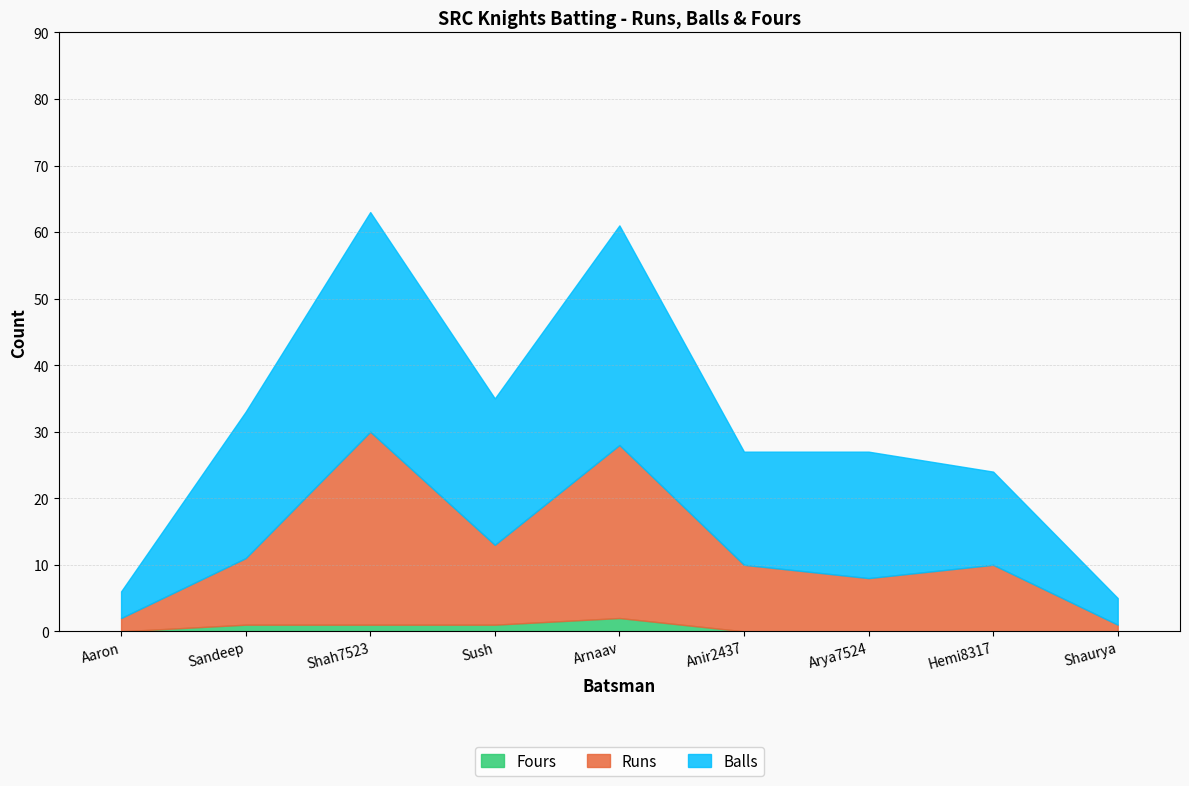

Which series has the largest total across all categories?

Balls